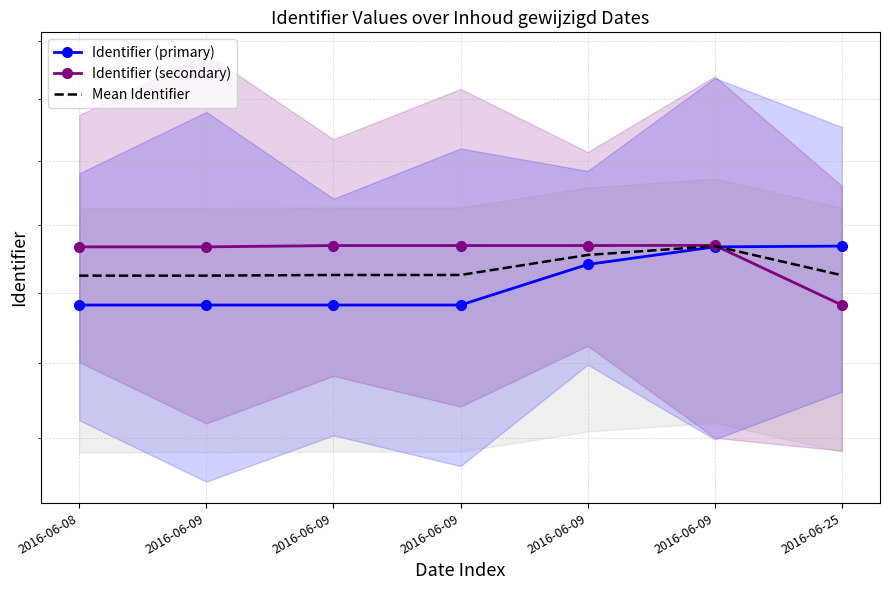

What is the sum of the Identifier (primary) values at 2016-06-09 and 2016-06-09?

3963951.0